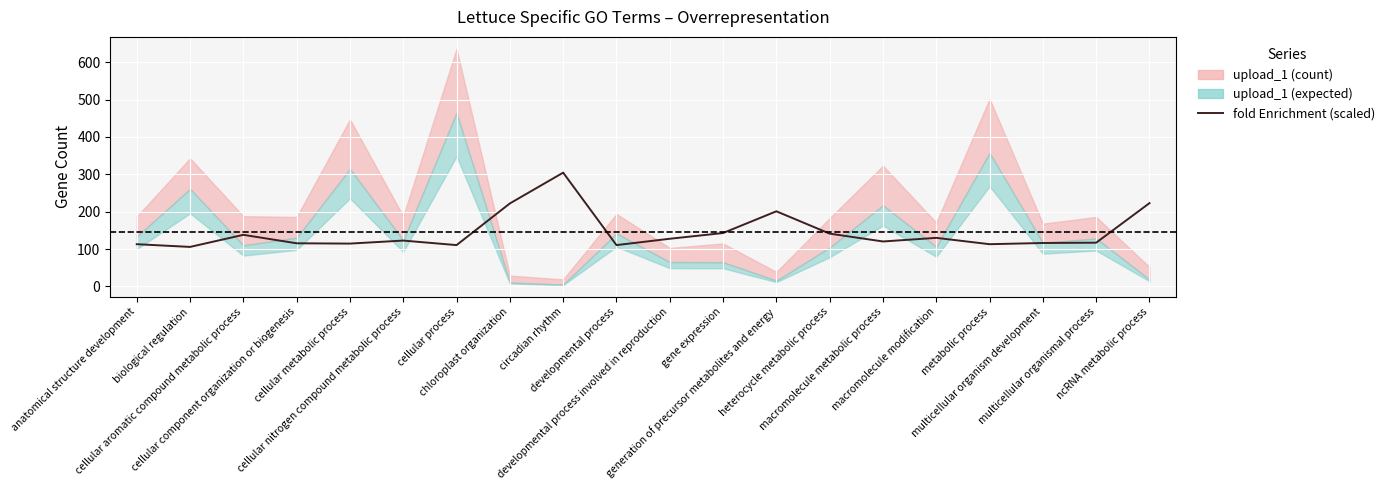

What is the value of the 13th point from the left?

201.1